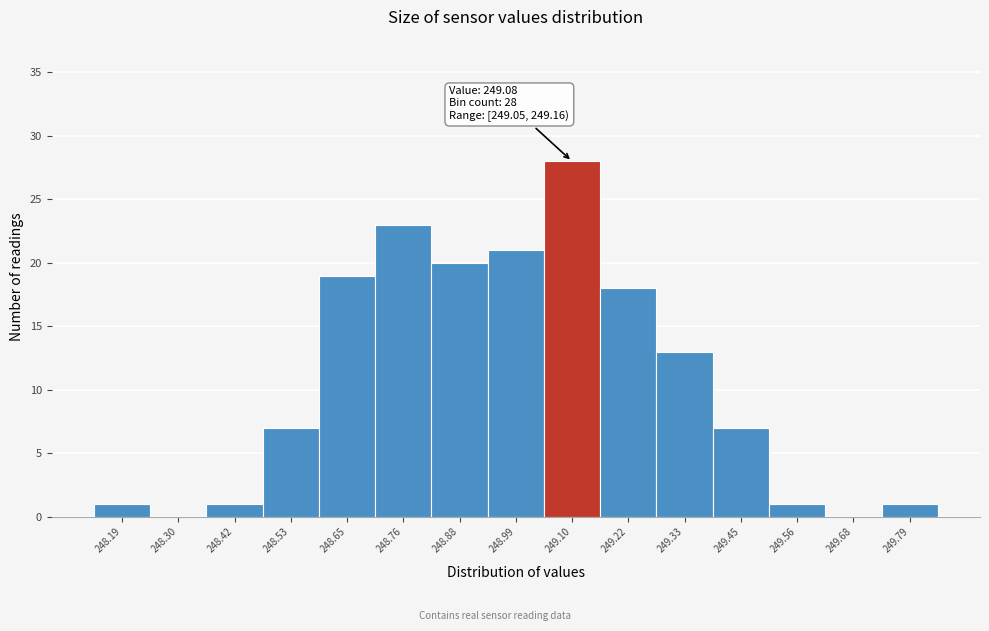

Over which range of the x-axis is the bar tallest?

249.04 to 249.16